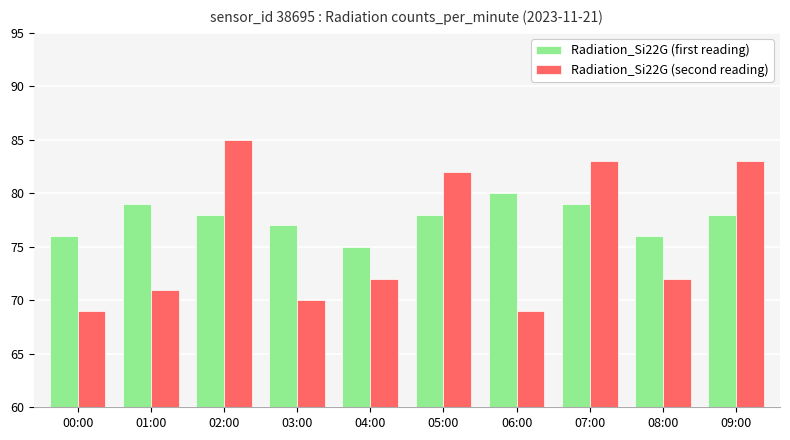

What is the spread (max minus min) of values at 04:00?

3